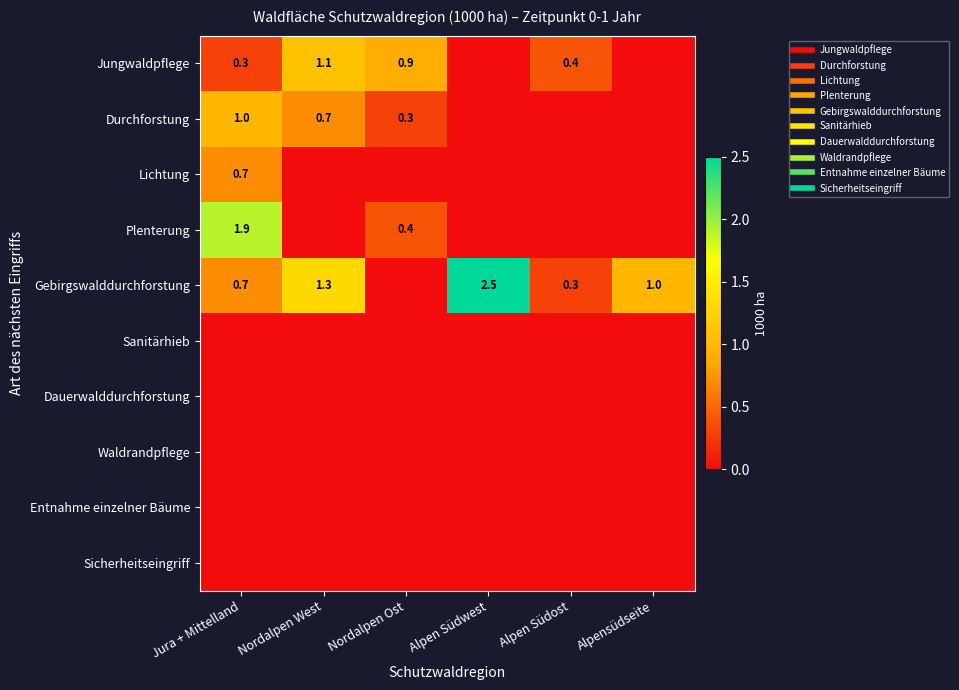

The value of Waldrandpflege at Nordalpen West is 0.0. True or false?

True